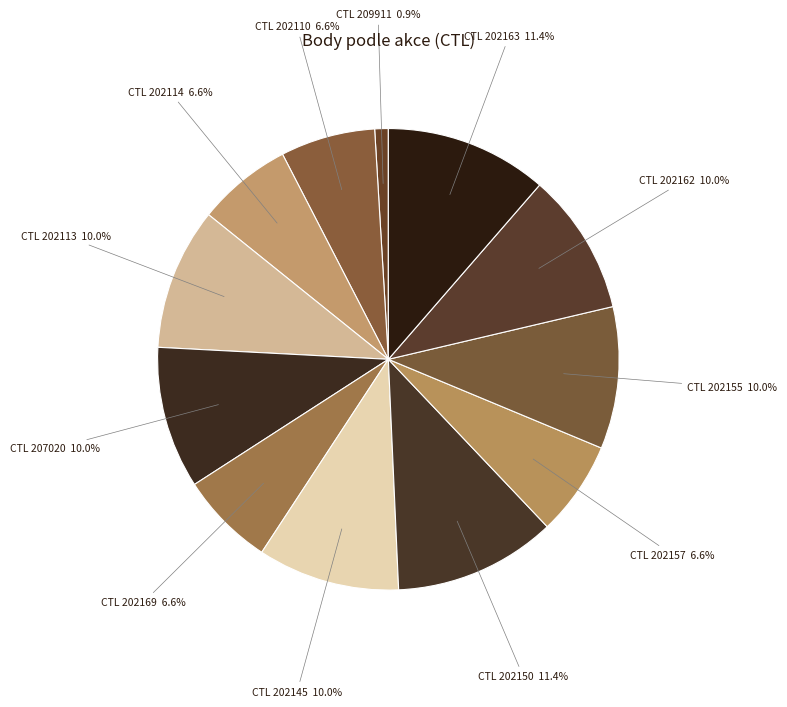

Which has a higher value, CTL 202169 or CTL 202113?

CTL 202113